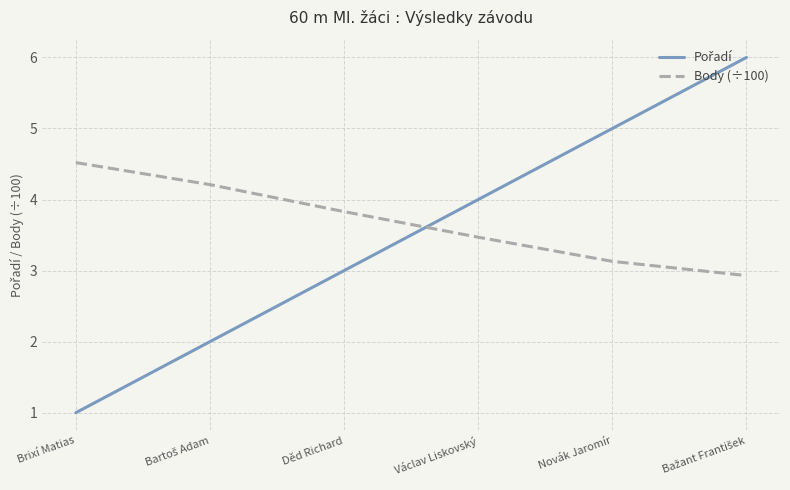

Which label corresponds to the smallest value in the chart?

Brixí Matias